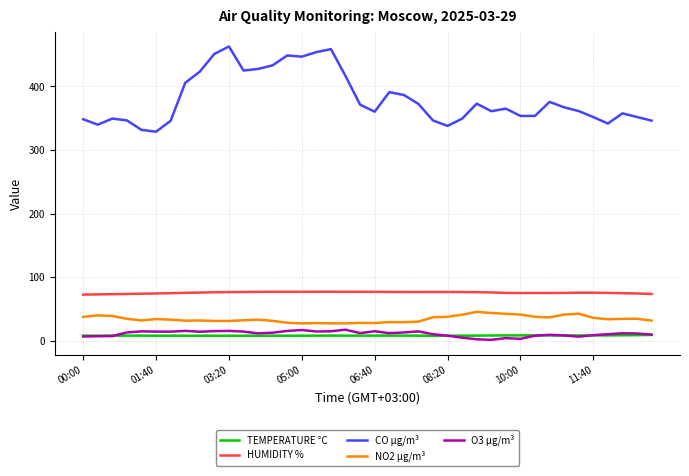

Which series has the largest total across all categories?

CO µg/m³